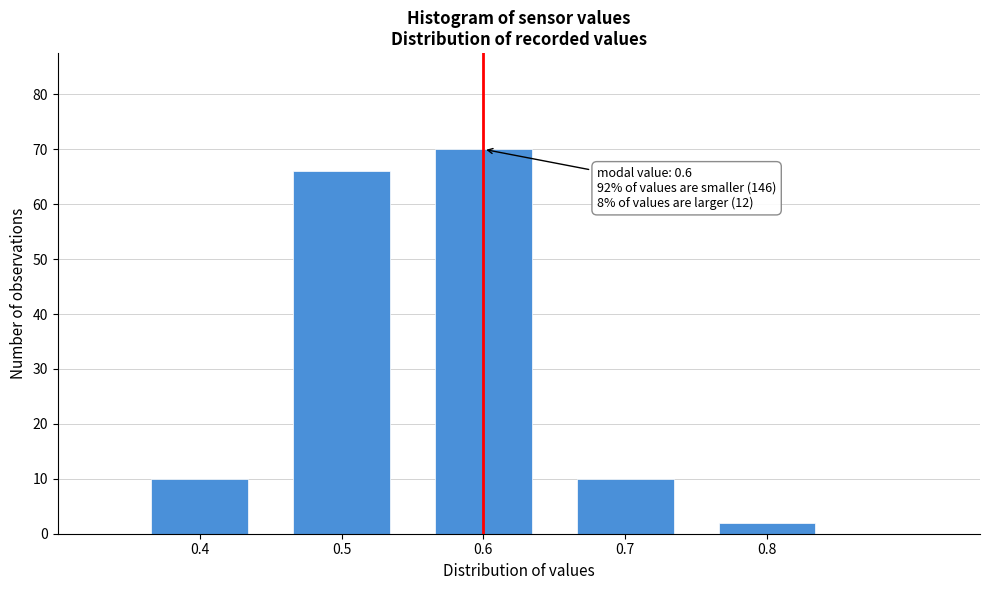

Over which range of the x-axis is the bar tallest?

0.55 to 0.65